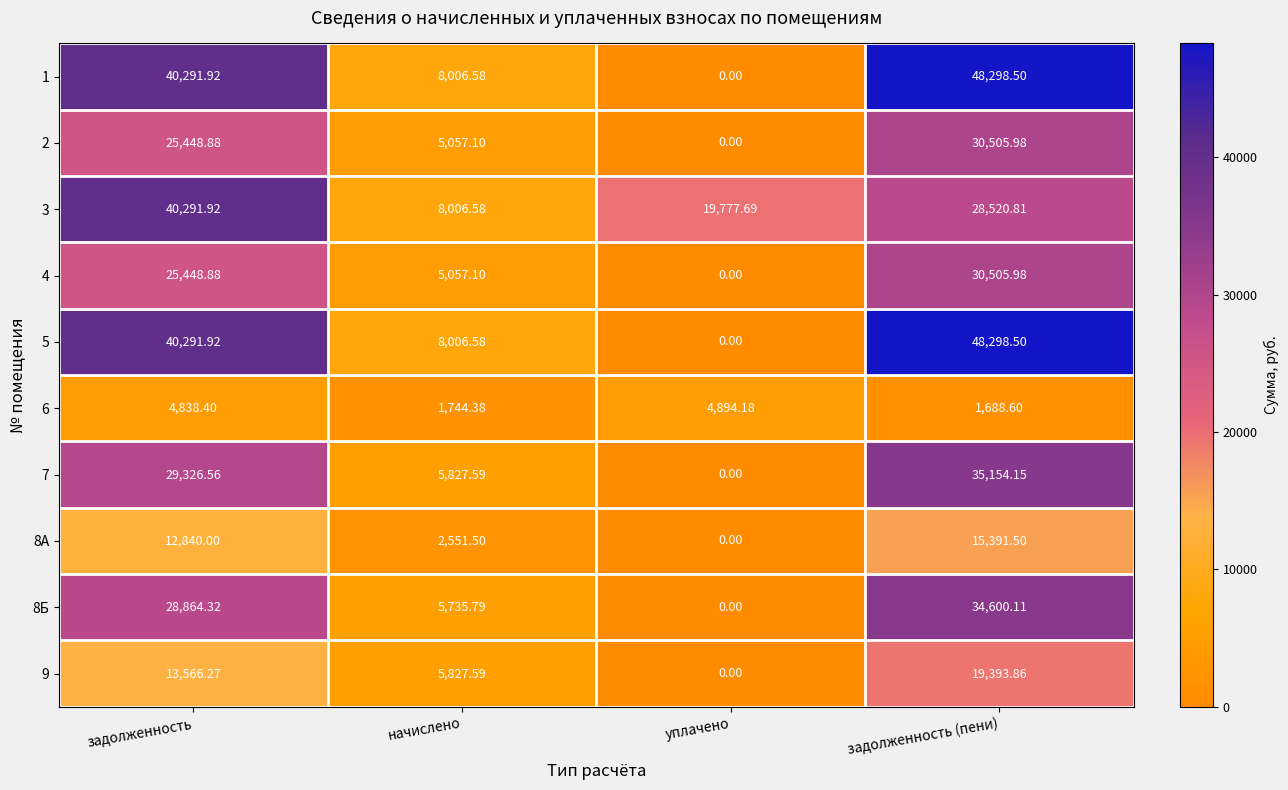

Is the value of 3 at задолженность (пени) greater than the value of 8Б at задолженность (пени)?

No